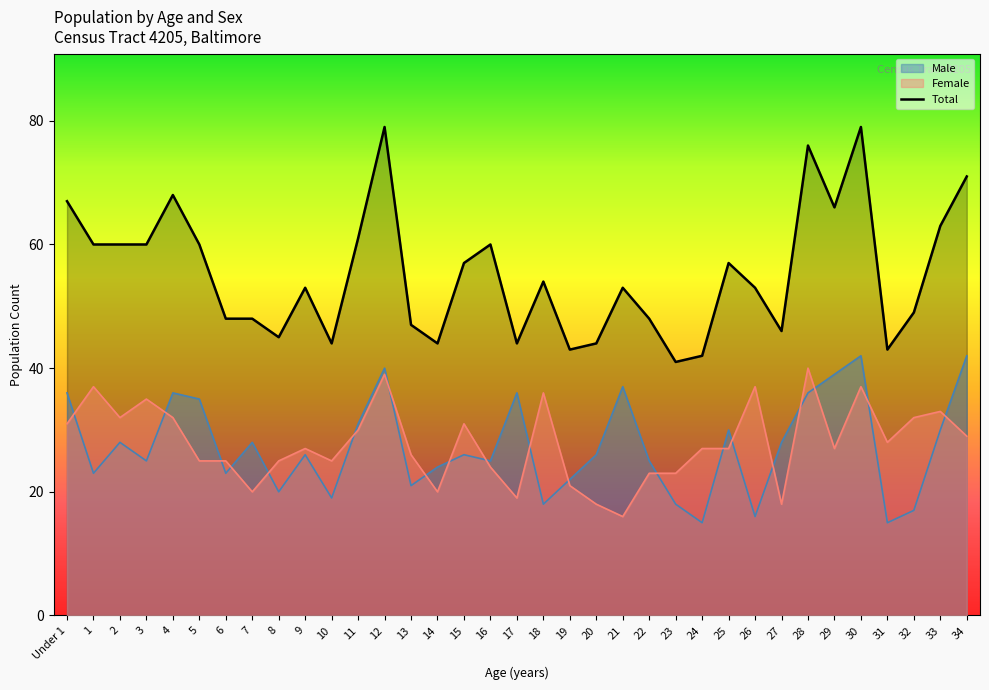

The Male series shows 6 at 26. True or false?

False